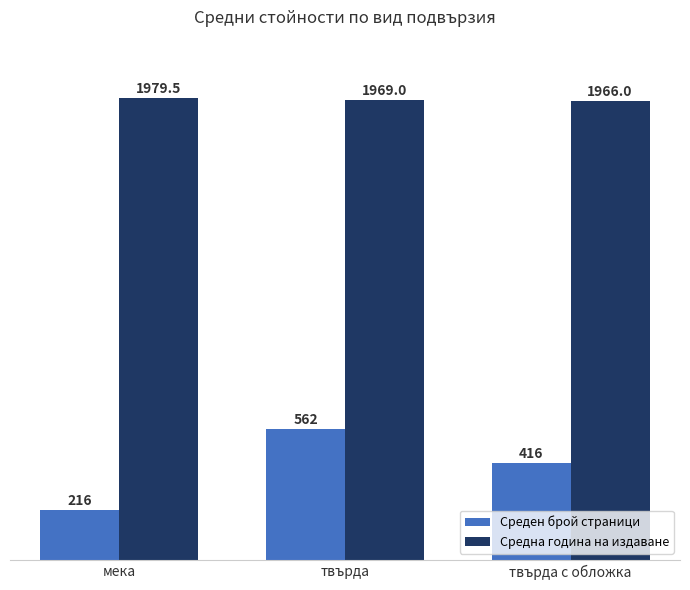

What is the label of the 3rd bar from the left?

твърда с обложка